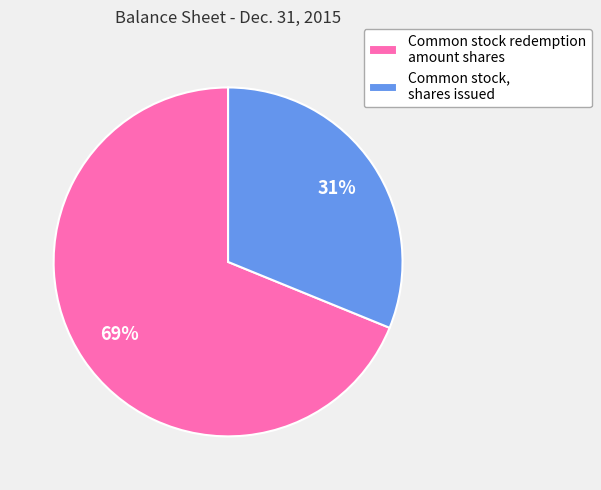

Does Common stock redemption amount shares represent more than half of the total?

Yes